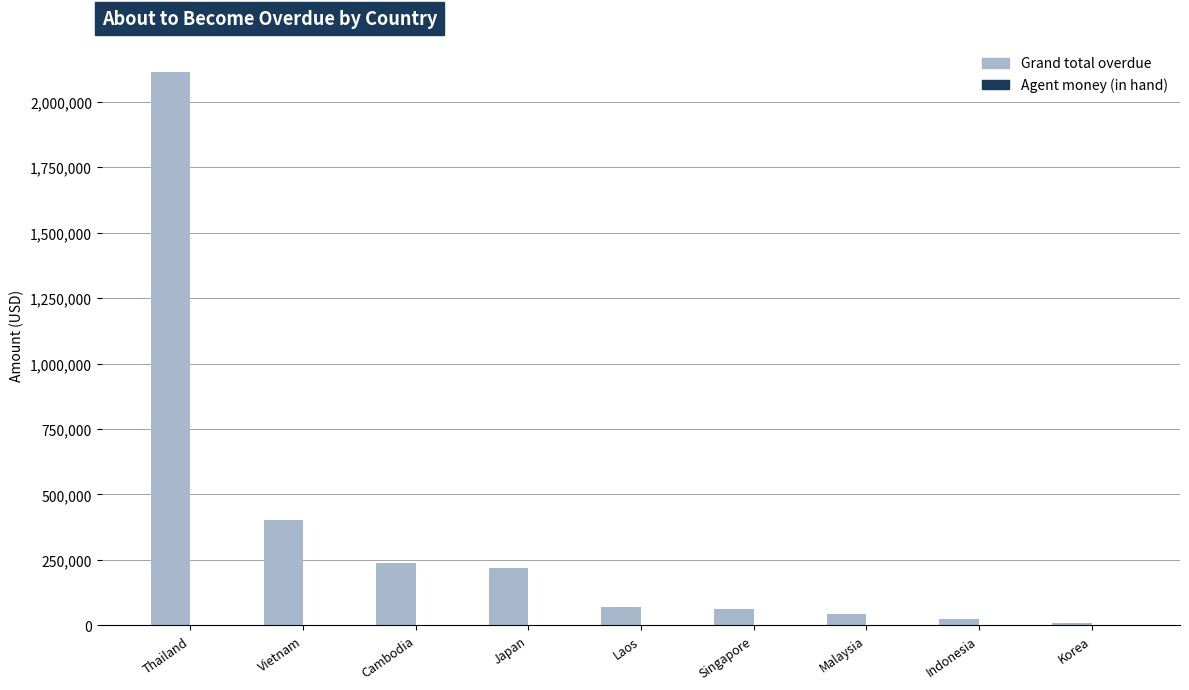

Which label corresponds to the largest value in the chart?

Thailand